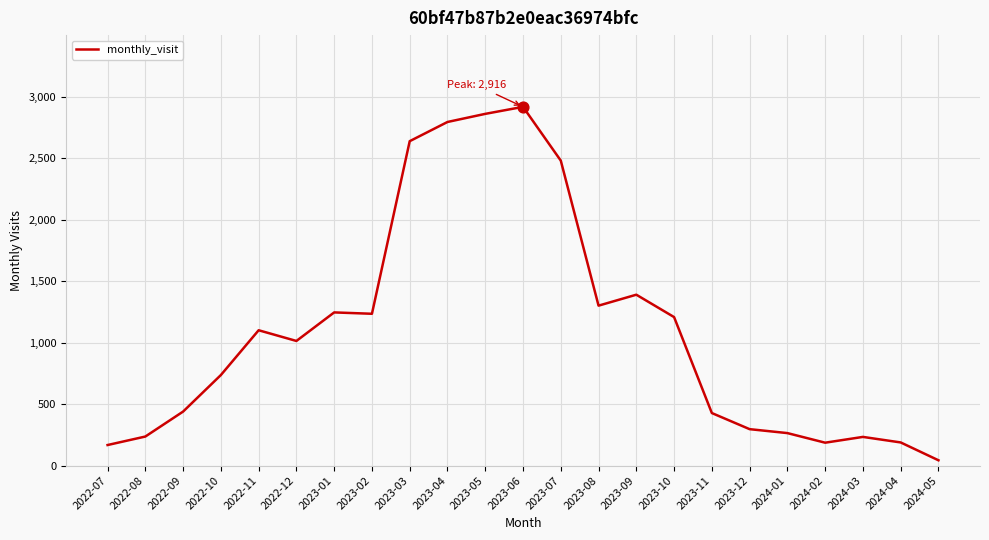

What is the ratio of the value at 2022-11 to the value at 2024-01?

4.2